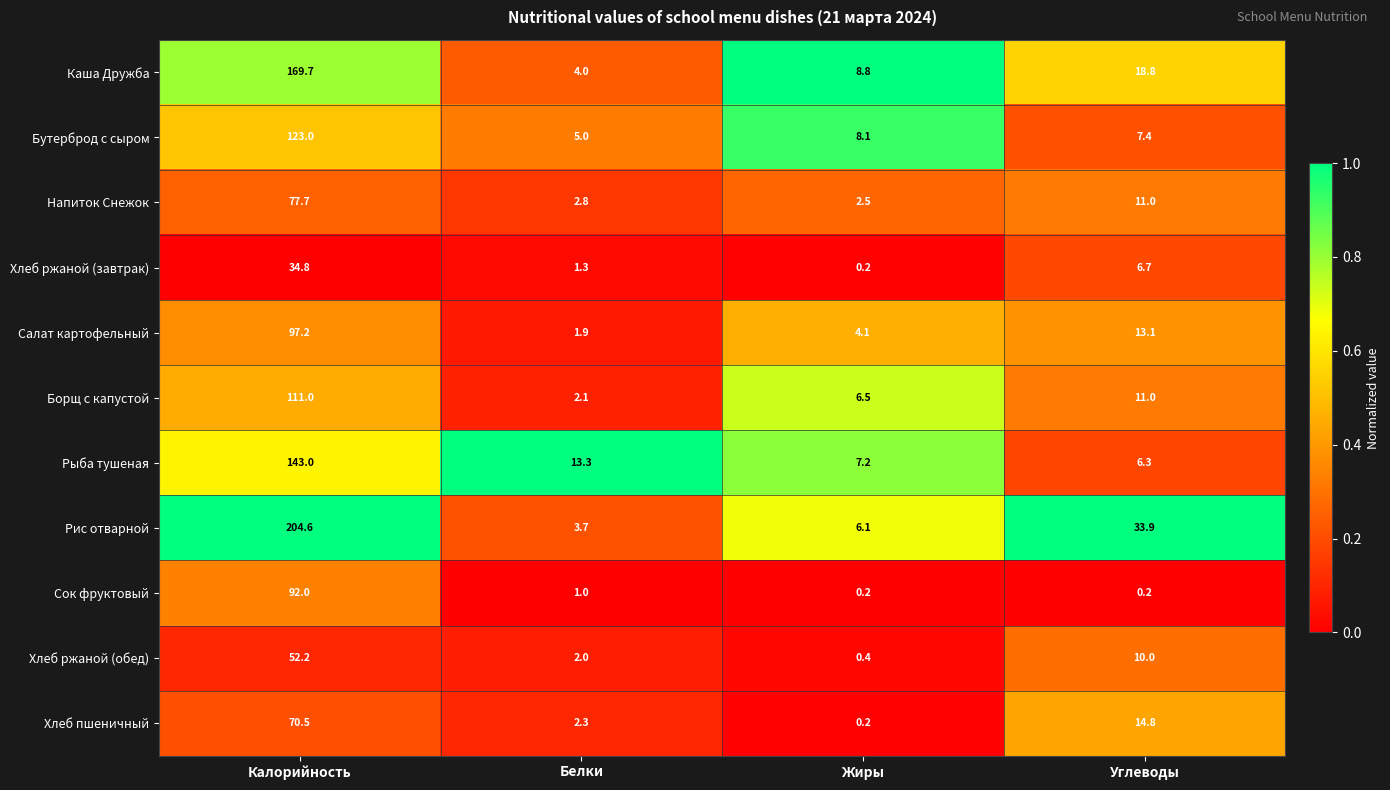

What is the spread (max minus min) of values at Жиры?

8.6